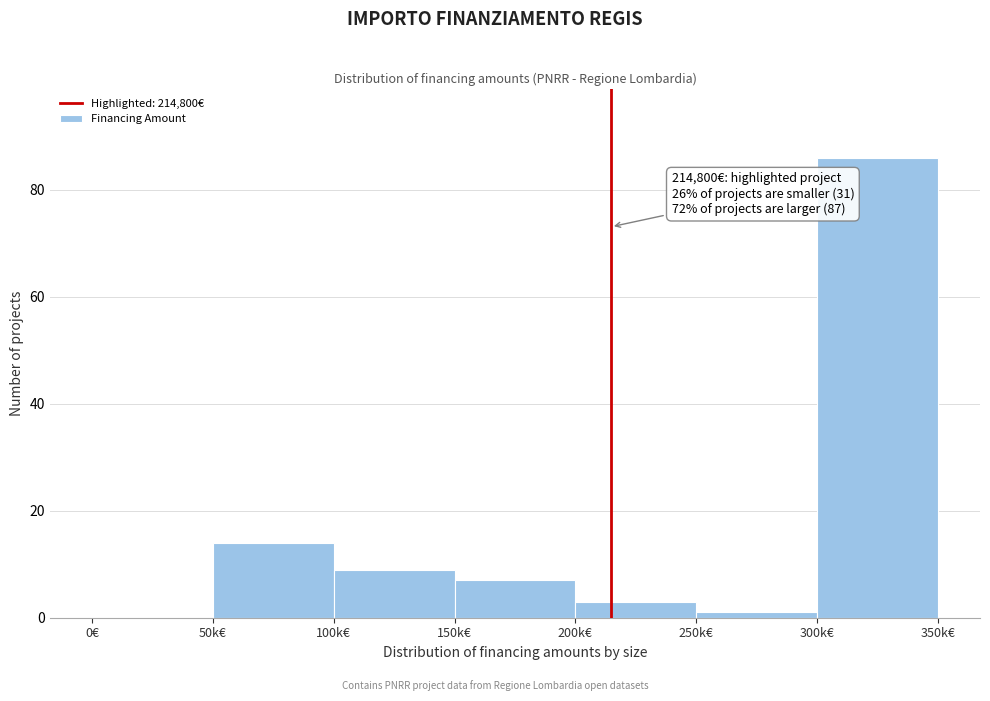

Reading right to left, list all the values displayed in this chart.

300k€=86	250k€=1	200k€=3	150k€=7	100k€=9	50k€=14	0€=0